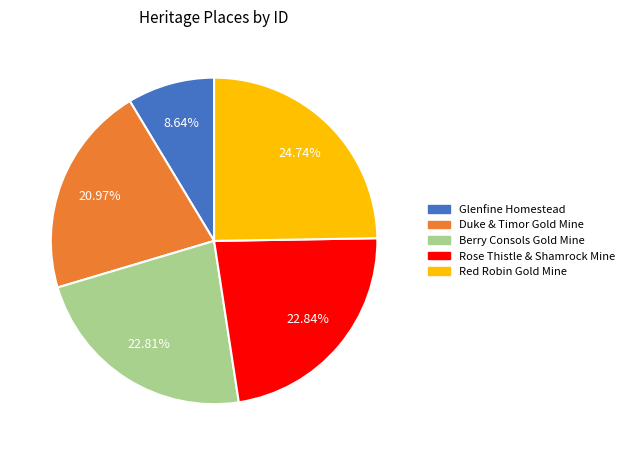

What is the smallest slice in the pie chart?

Glenfine Homestead